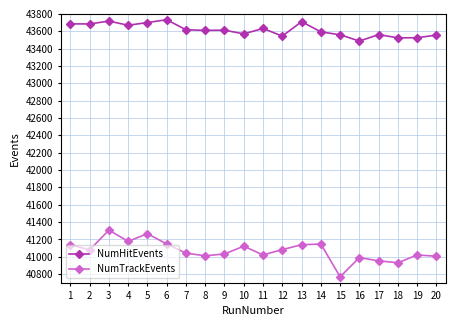

What are all the series names shown in the legend?

NumHitEvents, NumTrackEvents